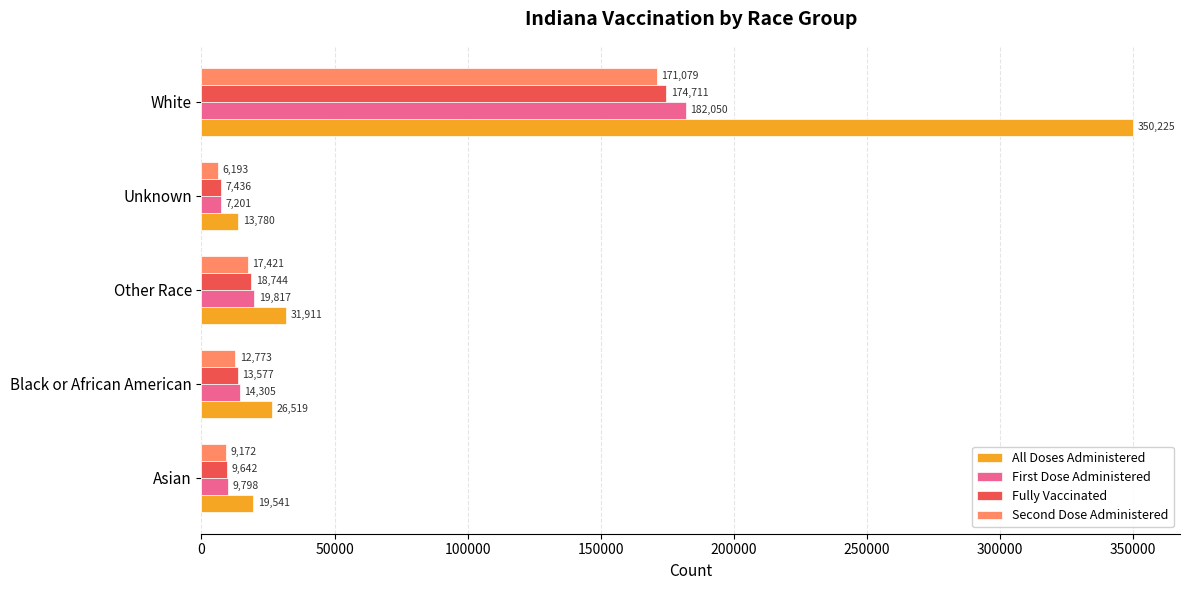

List the labels in order of All Doses Administered value, smallest first.

Unknown, Asian, Black or African American, Other Race, White